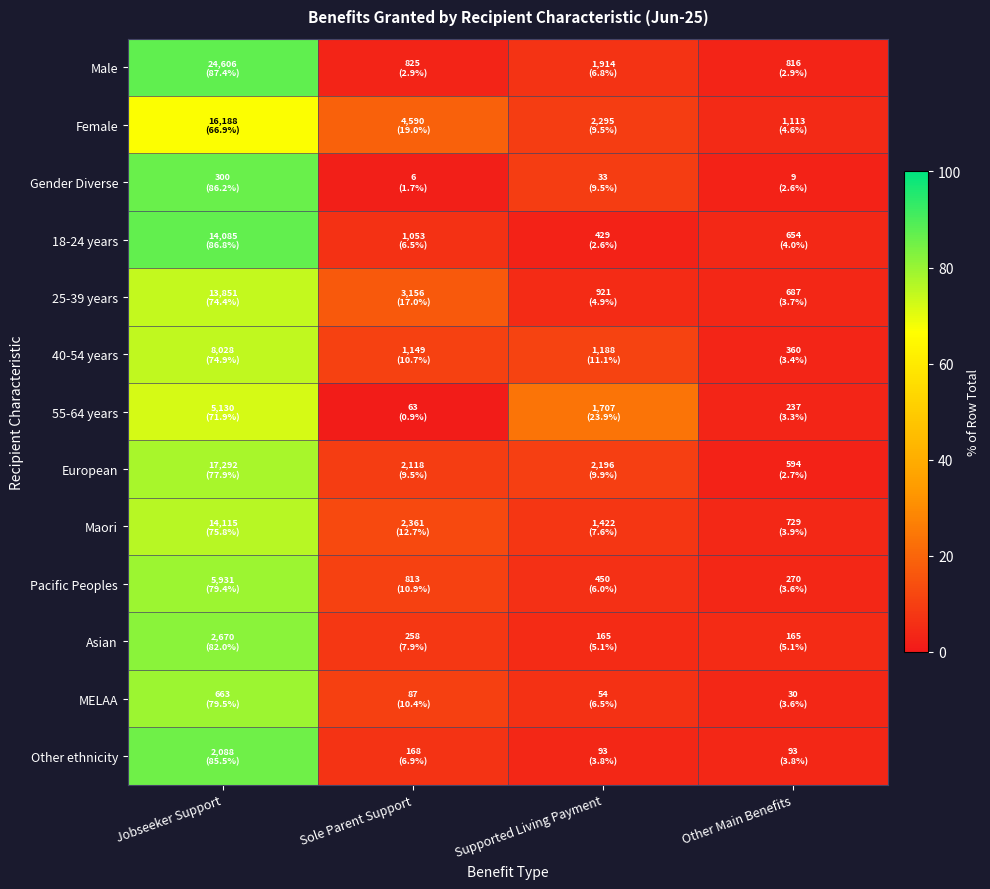

Reading right to left, list all the values displayed in this chart.

Male: Other Main Benefits=2.9	Supported Living Payment=6.8	Sole Parent Support=2.9	Jobseeker Support=87.4
Female: Other Main Benefits=4.6	Supported Living Payment=9.5	Sole Parent Support=19.0	Jobseeker Support=66.9
Gender Diverse: Other Main Benefits=2.6	Supported Living Payment=9.5	Sole Parent Support=1.7	Jobseeker Support=86.2
18-24 years: Other Main Benefits=4.0	Supported Living Payment=2.6	Sole Parent Support=6.5	Jobseeker Support=86.8
25-39 years: Other Main Benefits=3.7	Supported Living Payment=4.9	Sole Parent Support=17.0	Jobseeker Support=74.4
40-54 years: Other Main Benefits=3.4	Supported Living Payment=11.1	Sole Parent Support=10.7	Jobseeker Support=74.9
55-64 years: Other Main Benefits=3.3	Supported Living Payment=23.9	Sole Parent Support=0.9	Jobseeker Support=71.9
European: Other Main Benefits=2.7	Supported Living Payment=9.9	Sole Parent Support=9.5	Jobseeker Support=77.9
Maori: Other Main Benefits=3.9	Supported Living Payment=7.6	Sole Parent Support=12.7	Jobseeker Support=75.8
Pacific Peoples: Other Main Benefits=3.6	Supported Living Payment=6.0	Sole Parent Support=10.9	Jobseeker Support=79.4
Asian: Other Main Benefits=5.1	Supported Living Payment=5.1	Sole Parent Support=7.9	Jobseeker Support=82.0
MELAA: Other Main Benefits=3.6	Supported Living Payment=6.5	Sole Parent Support=10.4	Jobseeker Support=79.5
Other ethnicity: Other Main Benefits=3.8	Supported Living Payment=3.8	Sole Parent Support=6.9	Jobseeker Support=85.5